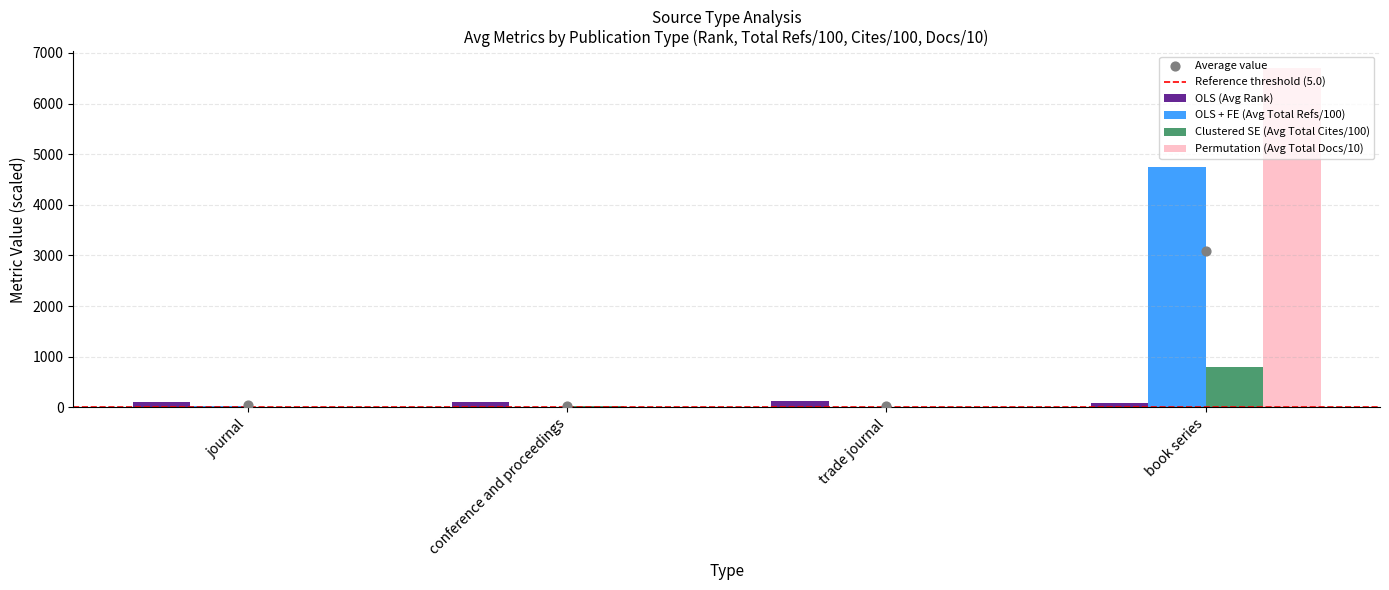

Which series reaches the maximum Y coordinate?

Avg Total Cites (3years) (hundreds)